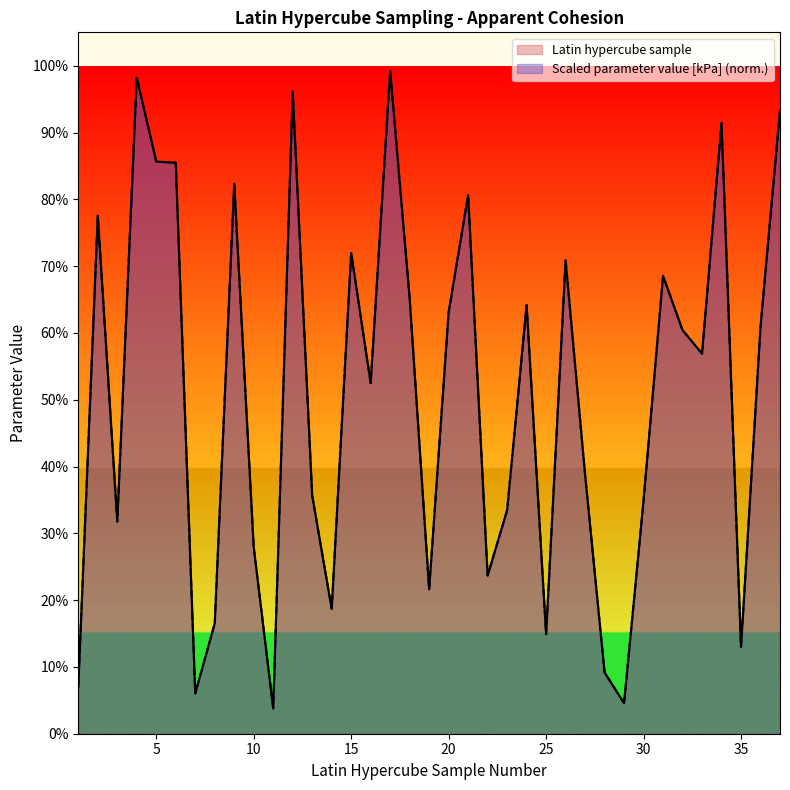

What is the sum of the Scaled parameter value [kPa] values at 36 and 20?

1.2